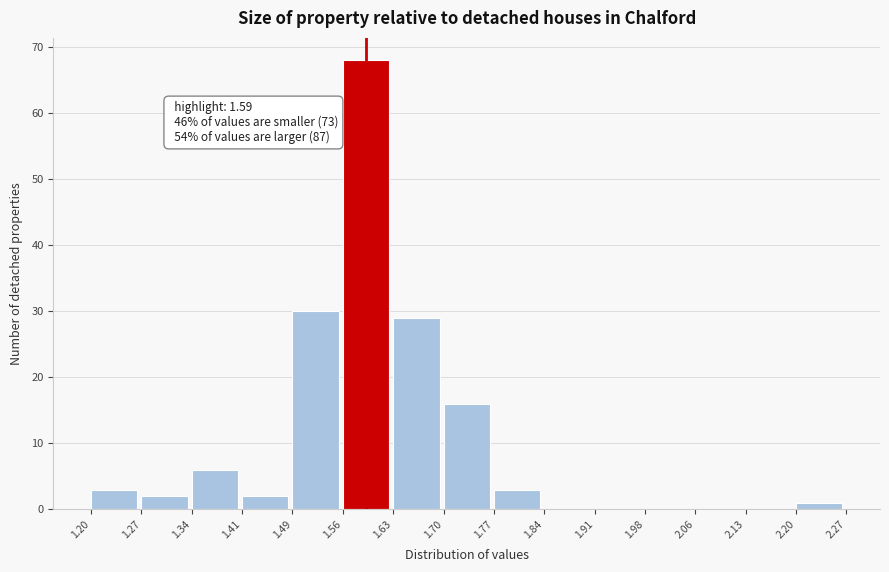

Which range on the x-axis has the tallest bar?

1.56 to 1.63